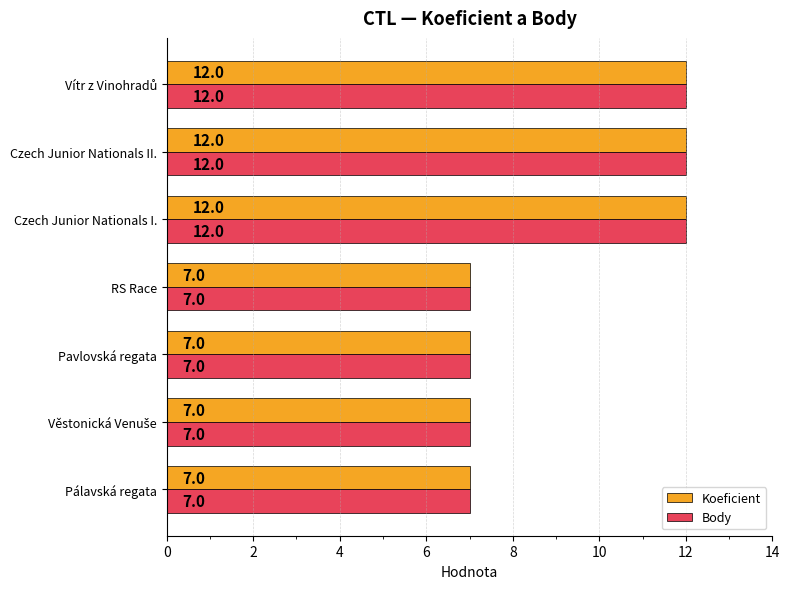

What is the minimum value shown in the chart?

7